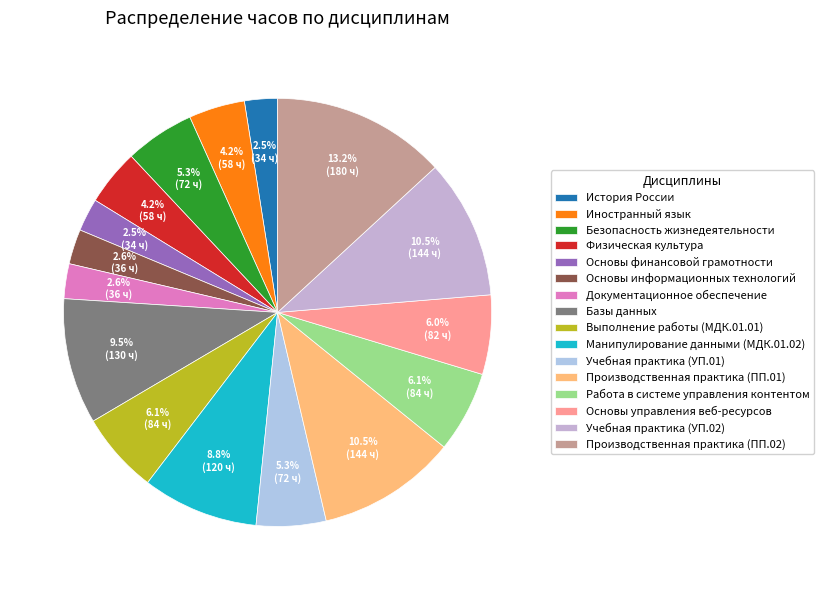

What is the change in value from Выполнение работы (МДК.01.01) to Учебная практика (УП.02)?

+60